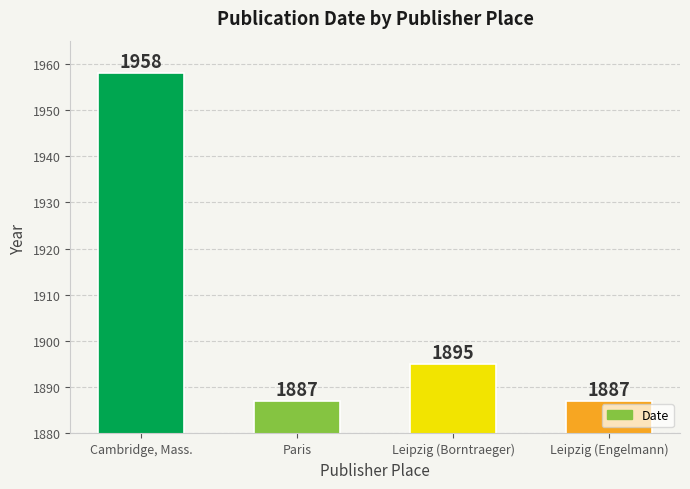

What position from the left is Leipzig (Engelmann)?

4